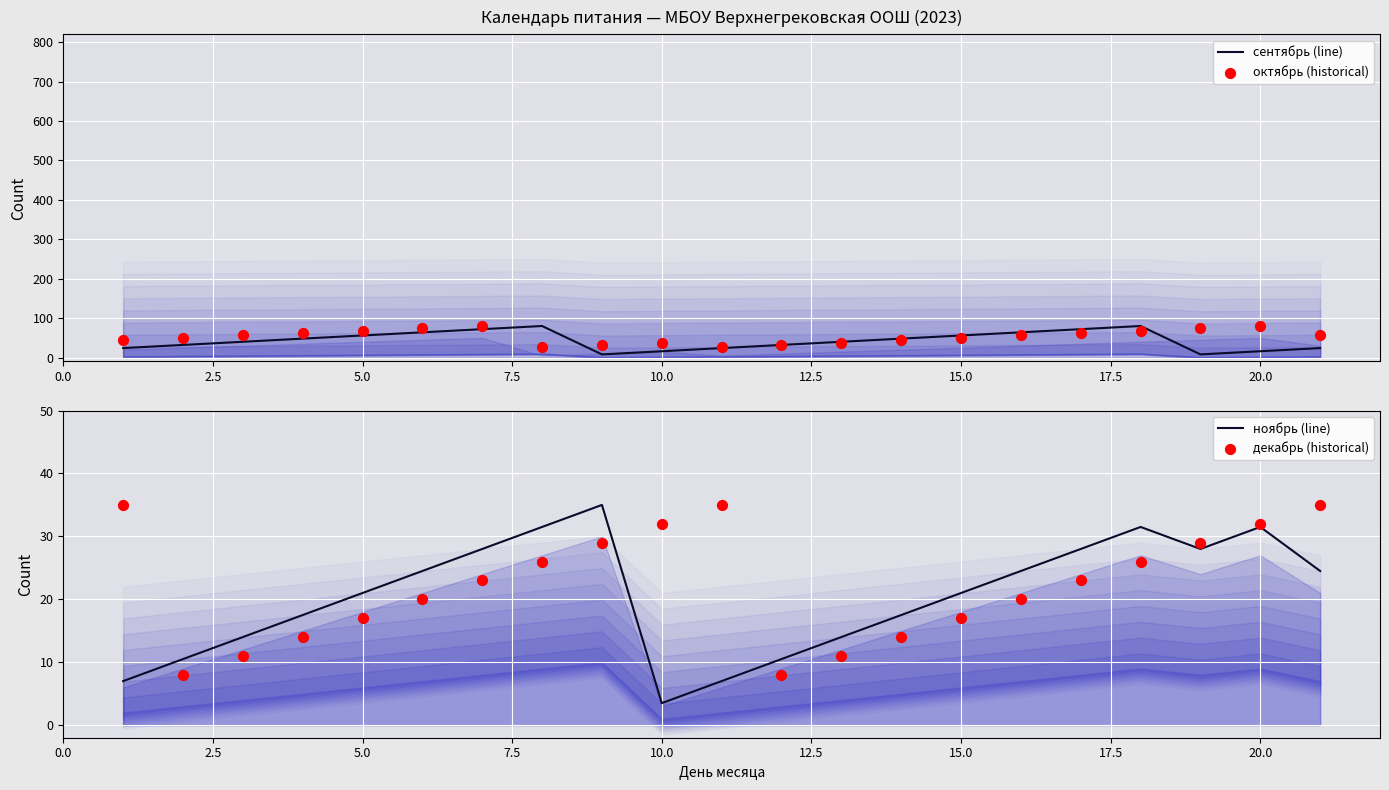

Which series contains the highest Y value?

сентябрь (line)